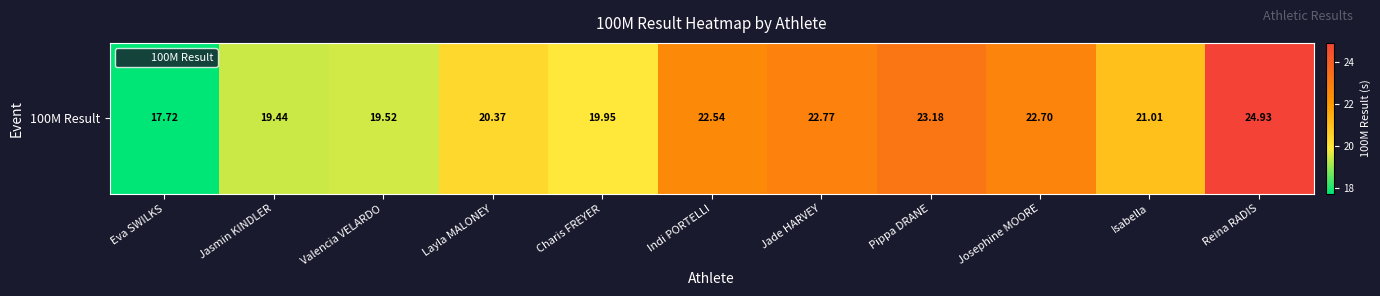

What is the smallest value displayed?

17.7